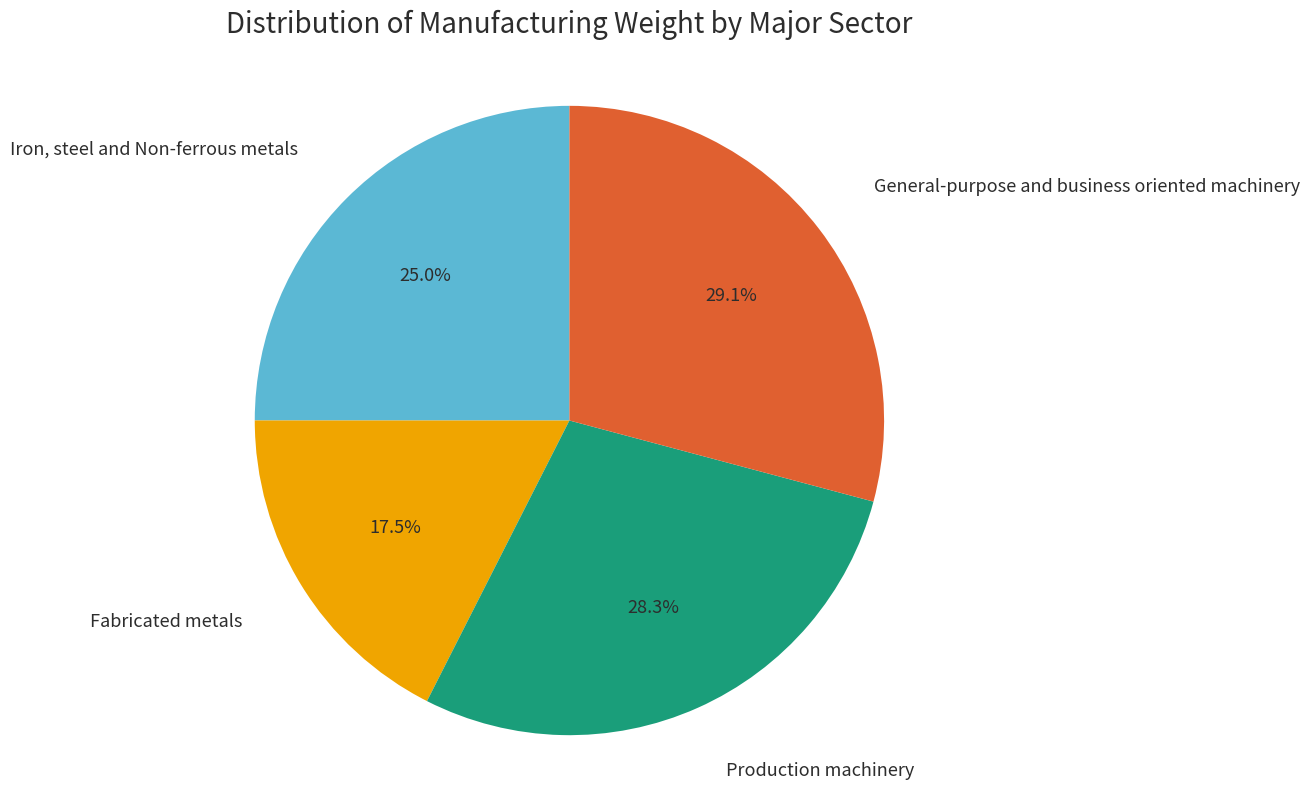

Which category has the biggest portion of the pie?

General-purpose and business oriented machinery